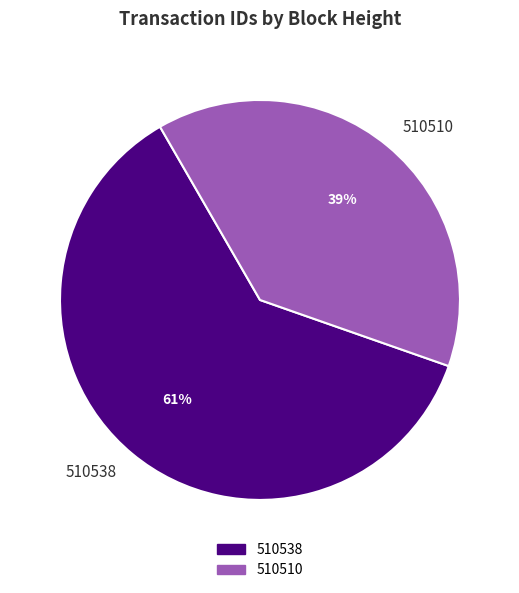

To the nearest percent, what is the average slice percentage?

50%